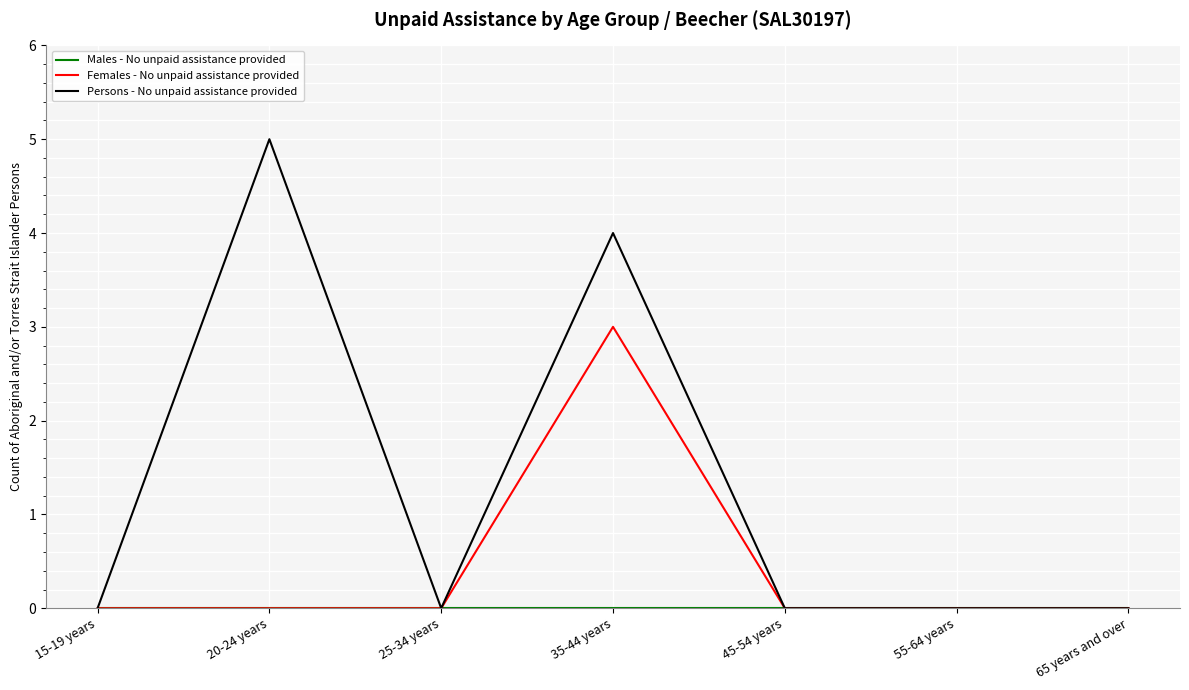

Which series has the widest spread of values?

Persons - No unpaid assistance provided